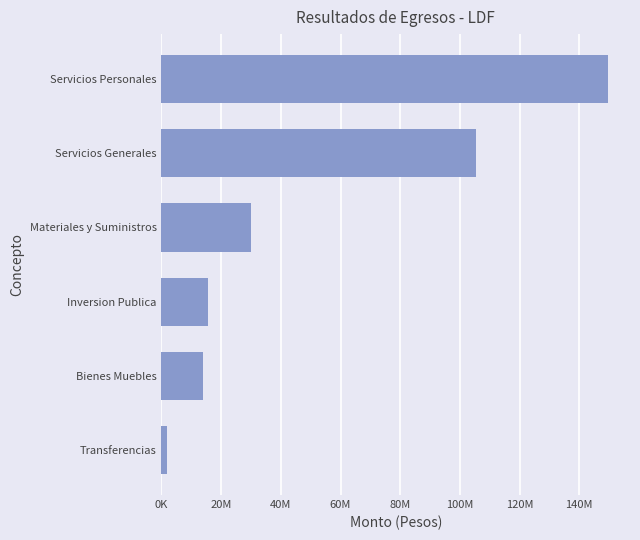

Does the chart contain any negative values?

No